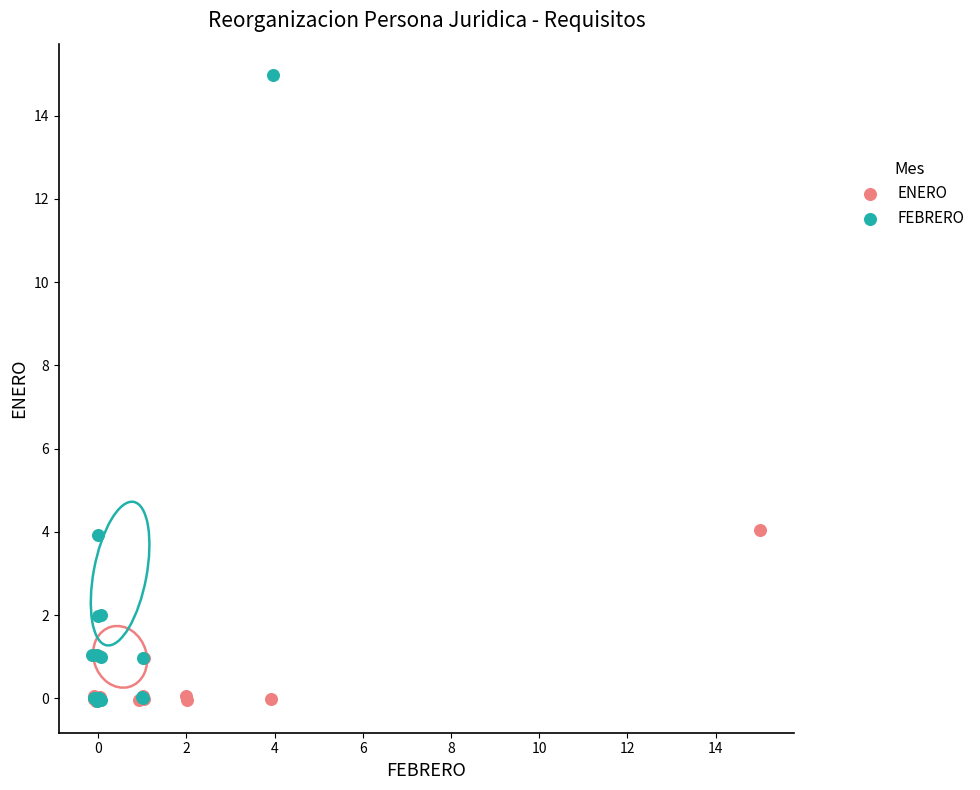

Which series contains the highest Y value?

FEBRERO